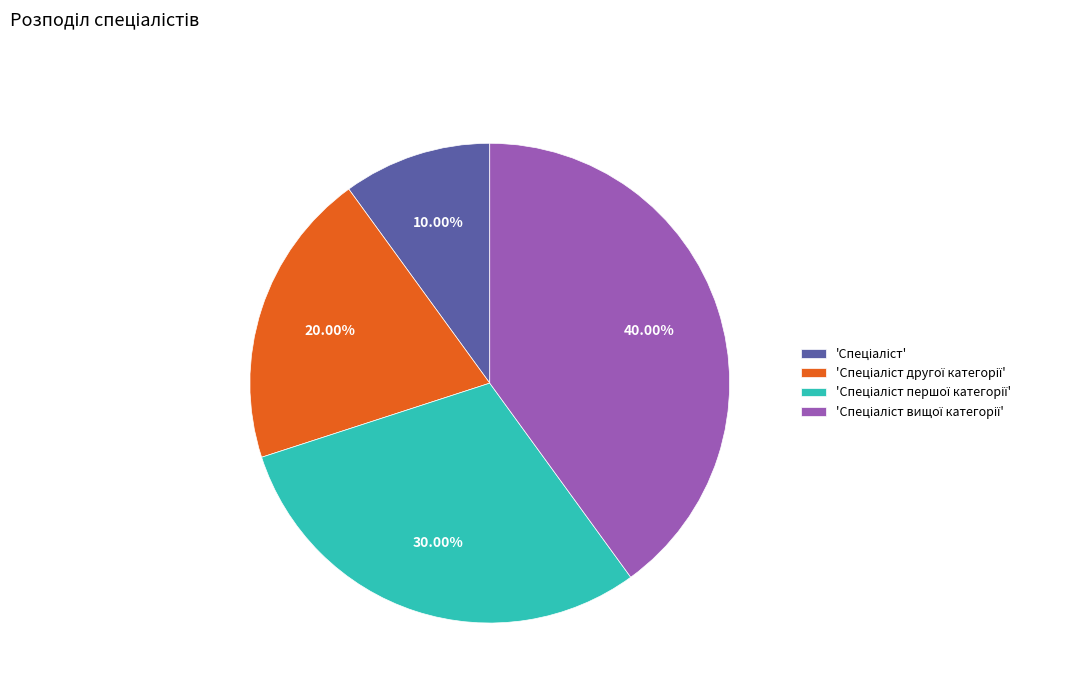

Does any single category account for the majority?

No